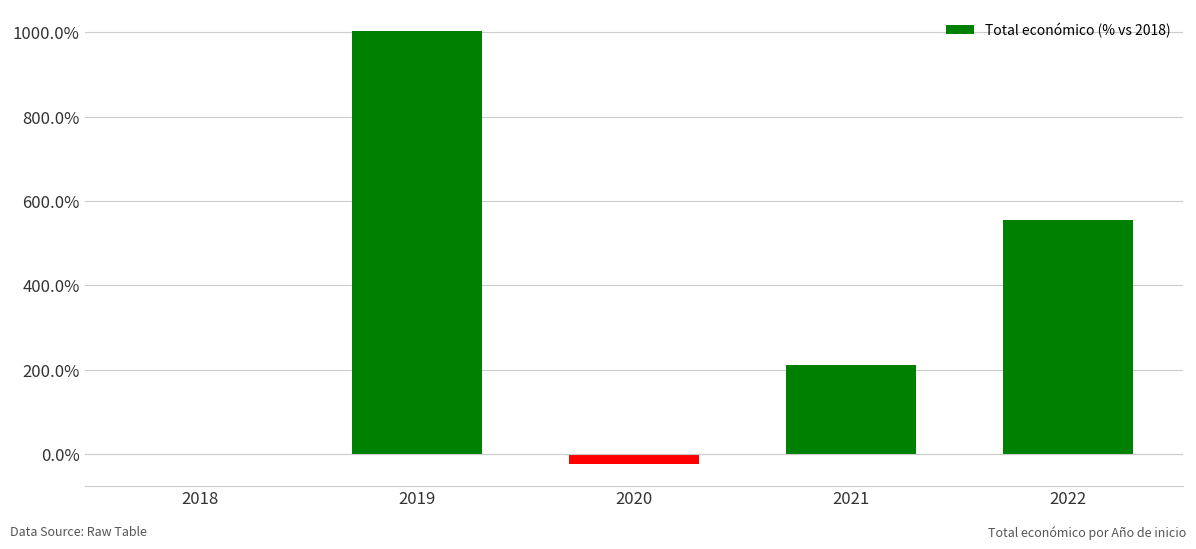

At which label is the value closest to 489?

2022